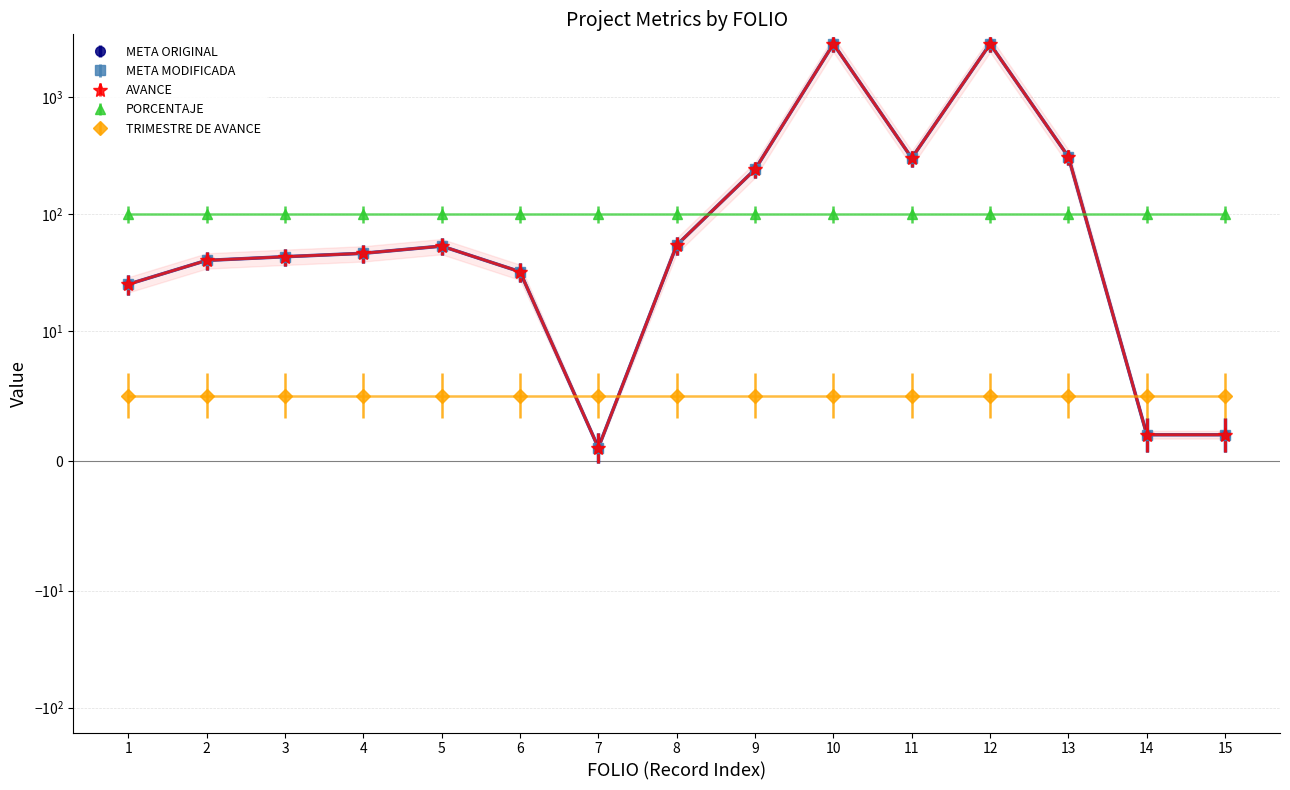

What is the average value of the META ORIGINAL series?

455